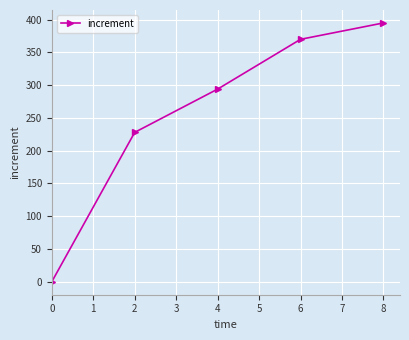

What is the value of the 4th point from the left?

370